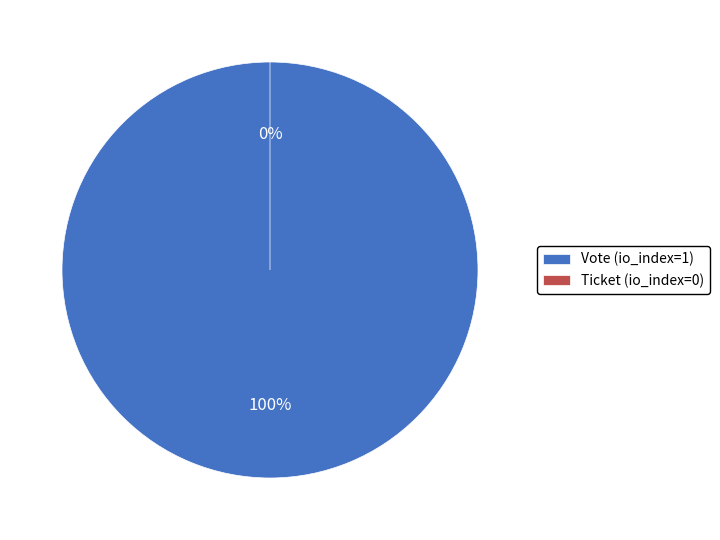

True or false: Ticket (io_index=0) accounts for 14% of the total.

False